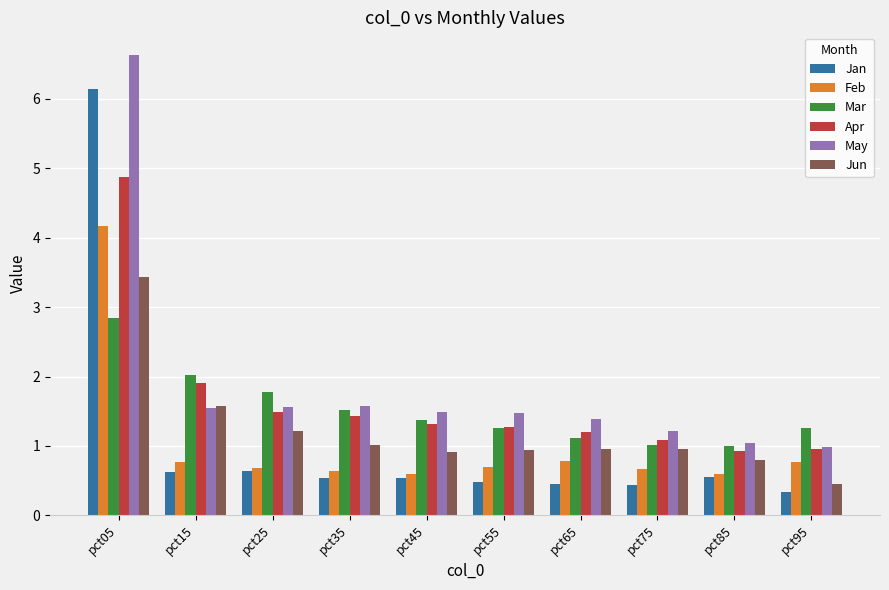

How many categories are shown in the chart?

10